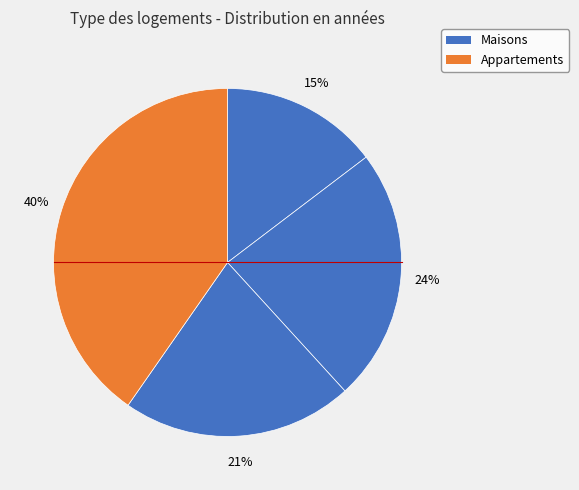

How many segments does this pie chart have?

4